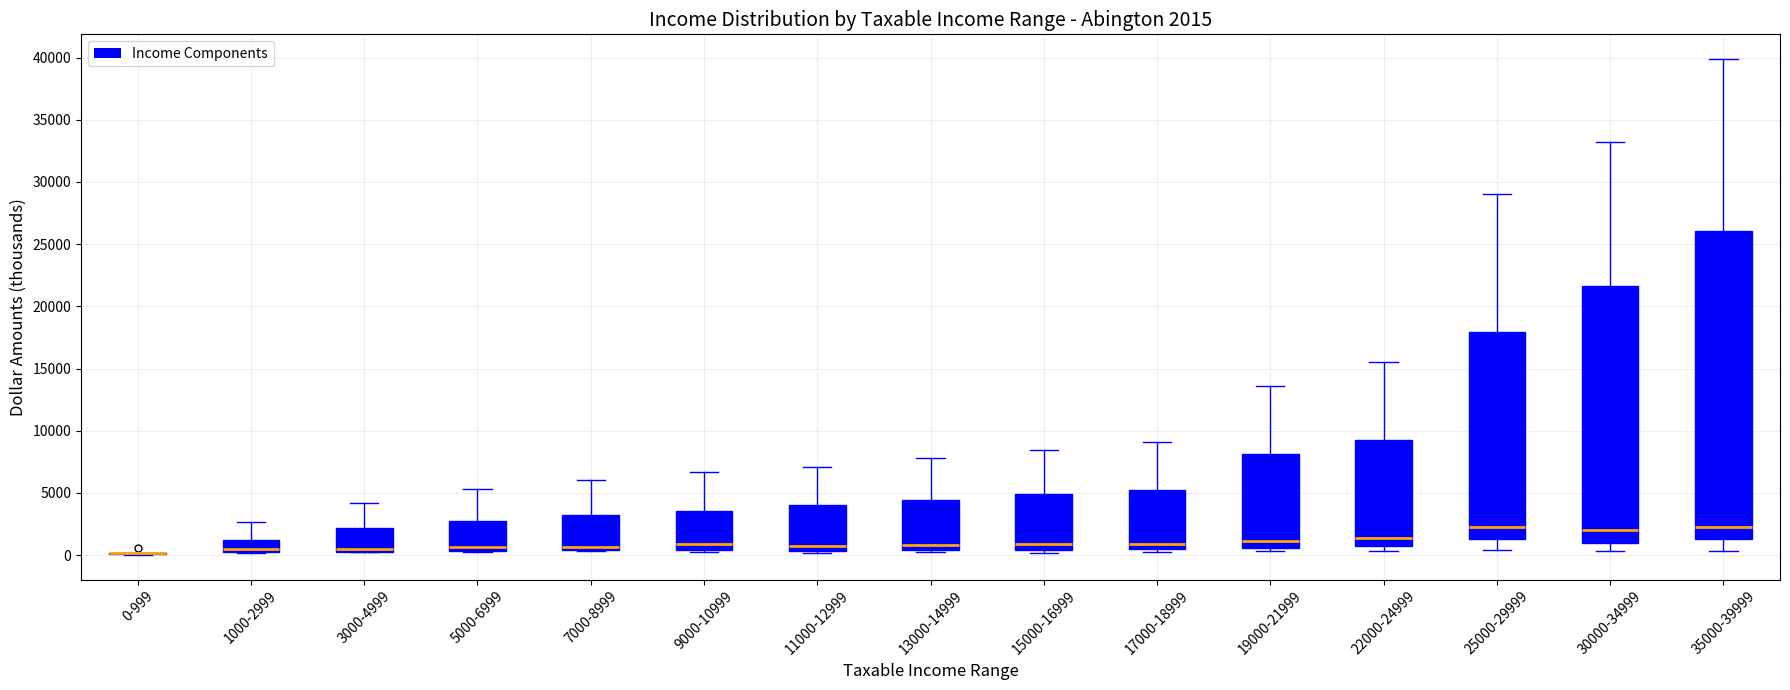

Which box is the tallest, from its lower edge to its upper edge?

35000-39999